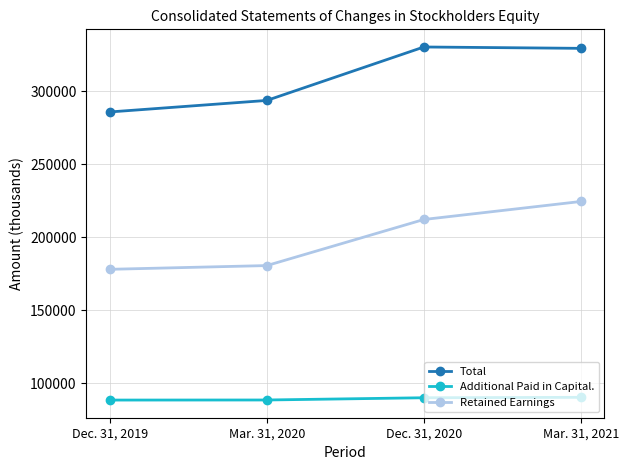

Between Dec. 31, 2019 and Dec. 31, 2020, which series saw the biggest shift?

Total